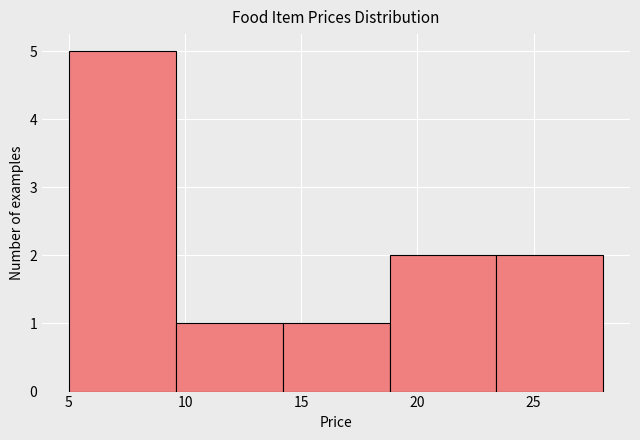

Reading left to right, list every bar in this chart as the range it spans on the x-axis followed by its height. Neither the bar edges nor the heights are printed on the chart, so give them approximately, as read against the axes.

5.0 to 9.6: 5
9.6 to 14.2: 1
14.2 to 18.8: 1
18.8 to 23.4: 2
23.4 to 28.0: 2